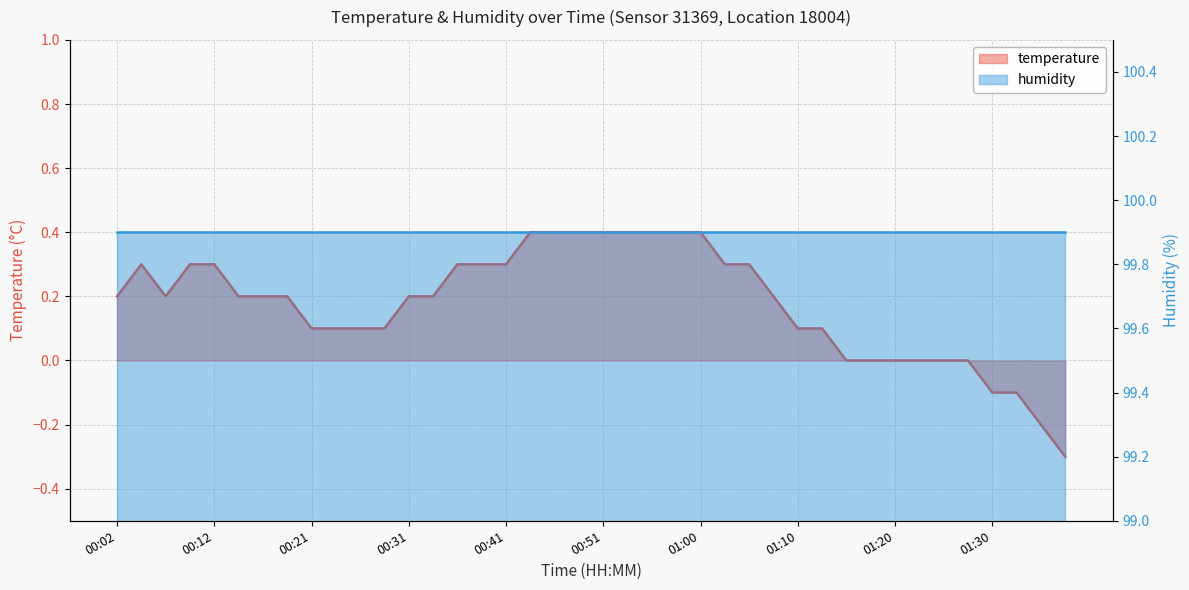

True or false: the data shows 0.1 at 00:34.

False